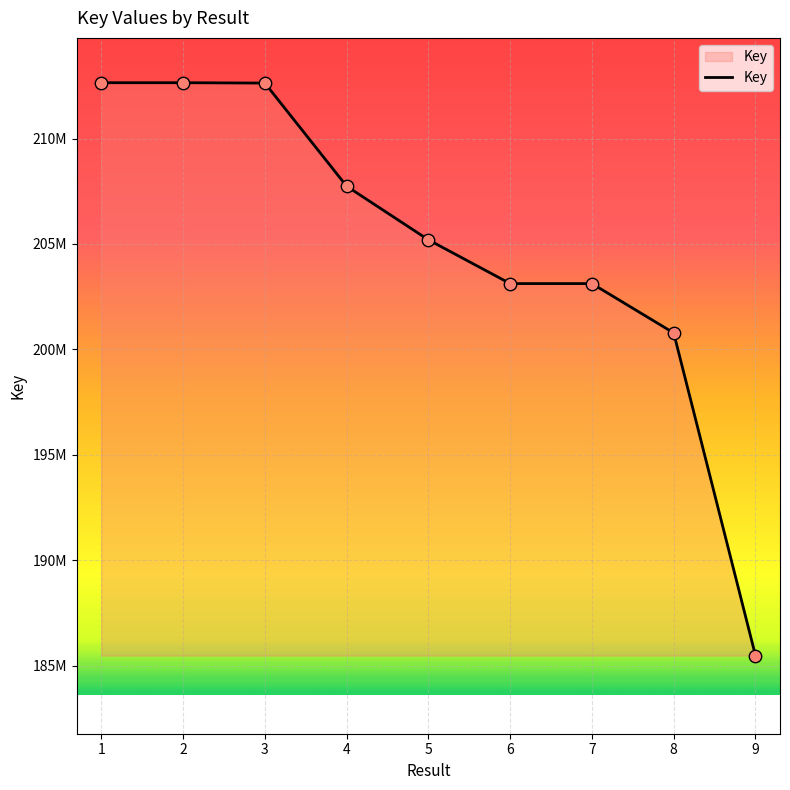

What is the change in value from 6 to 7?

+42